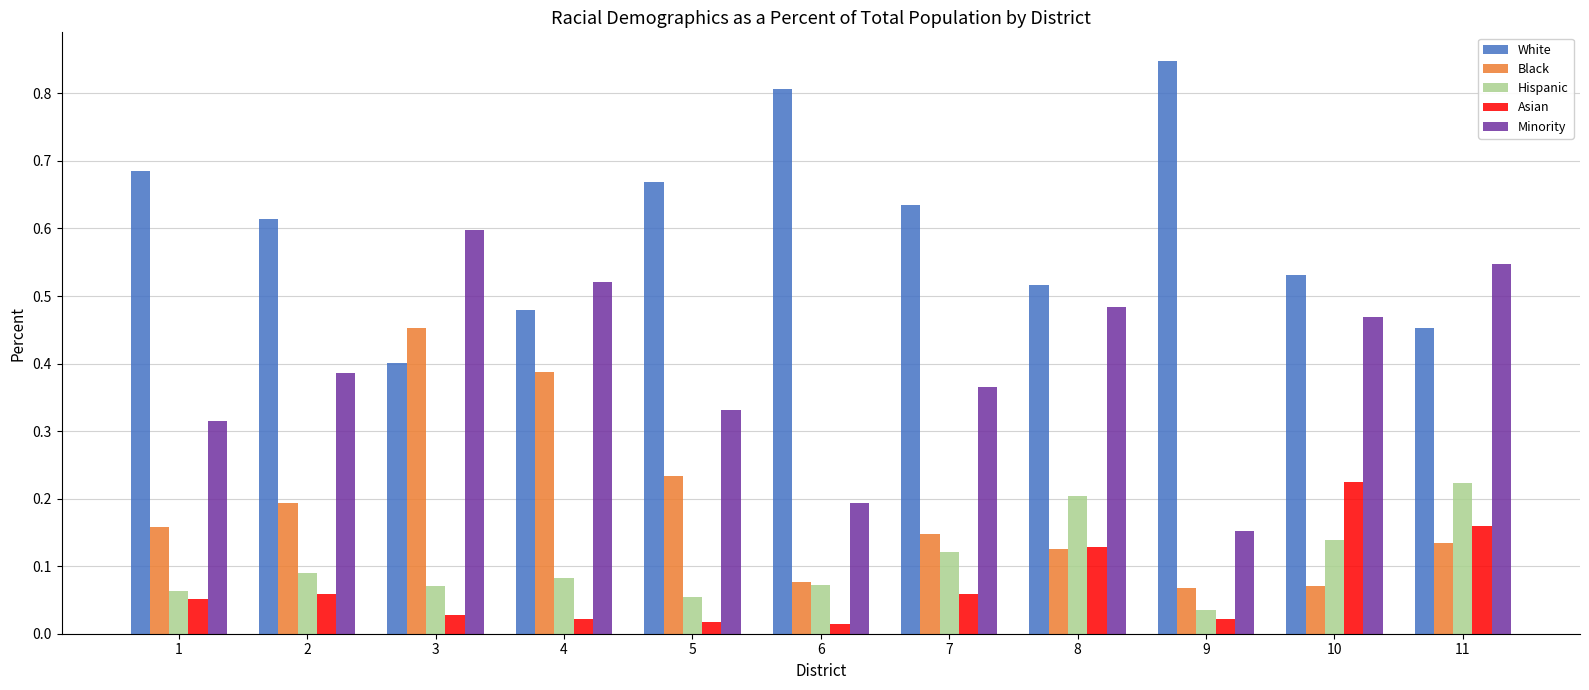

Which series has the largest total across all categories?

White